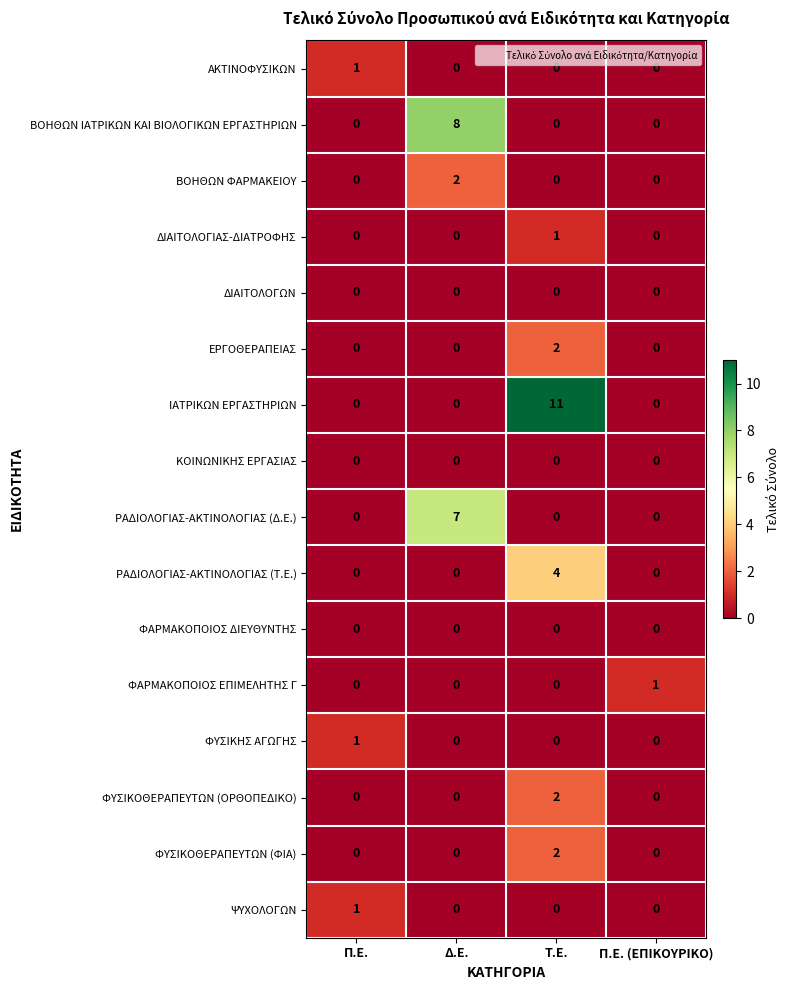

True or false: ΦΥΣΙΚΗΣ ΑΓΩΓΗΣ has a value of 1 at Π.Ε..

True